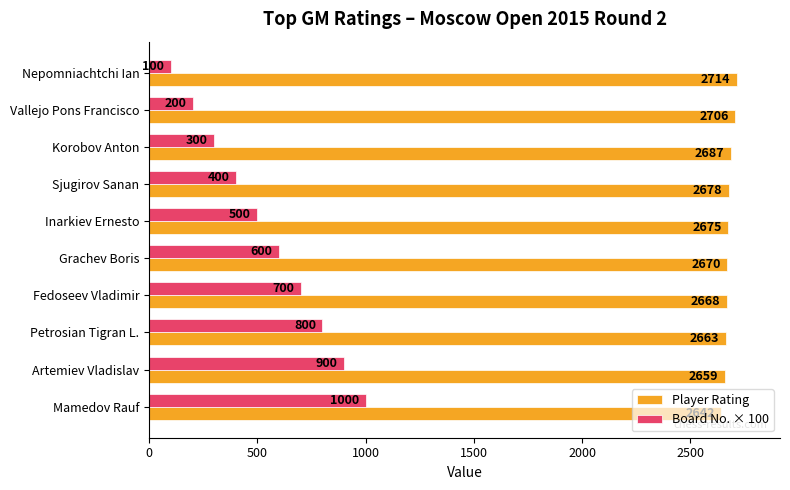

At which label does Board No. × 100 reach its minimum?

Nepomniachtchi Ian